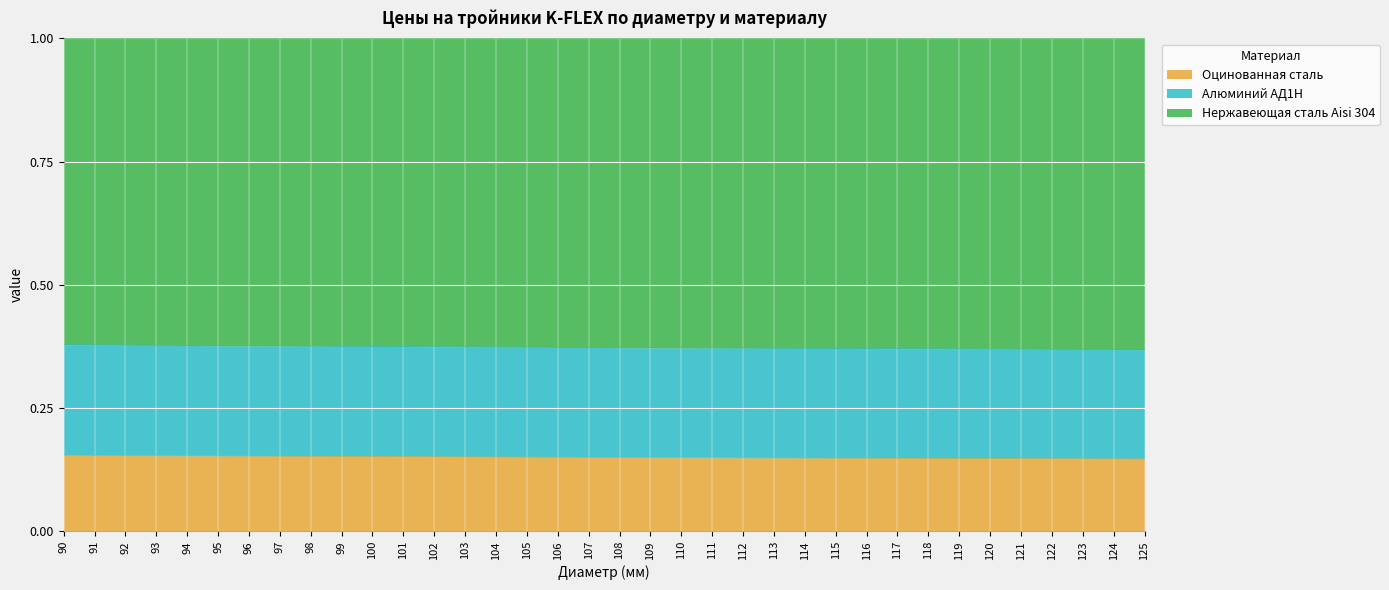

How many lines are shown in the chart?

3